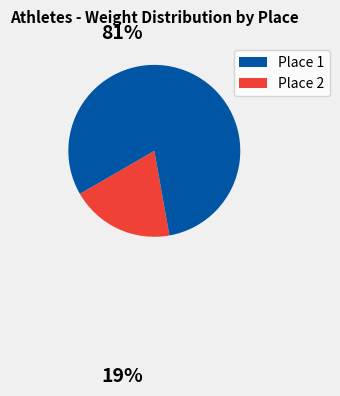

How many segments does this pie chart have?

2